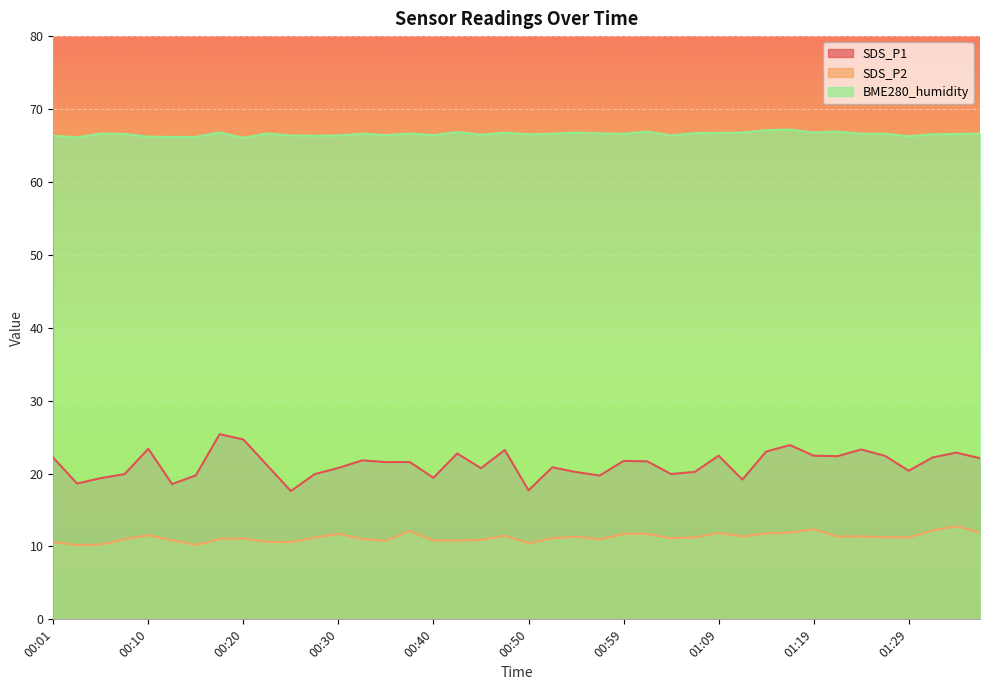

Rank the series by their maximum value, from highest to lowest.

BME280_humidity, SDS_P1, SDS_P2